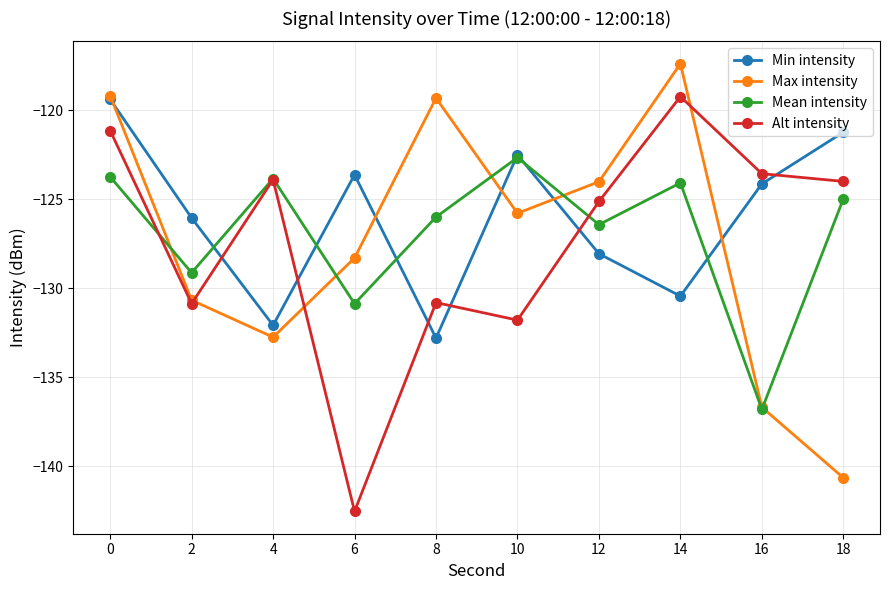

True or false: Alt intensity has more than 2 points higher than both neighbors.

True